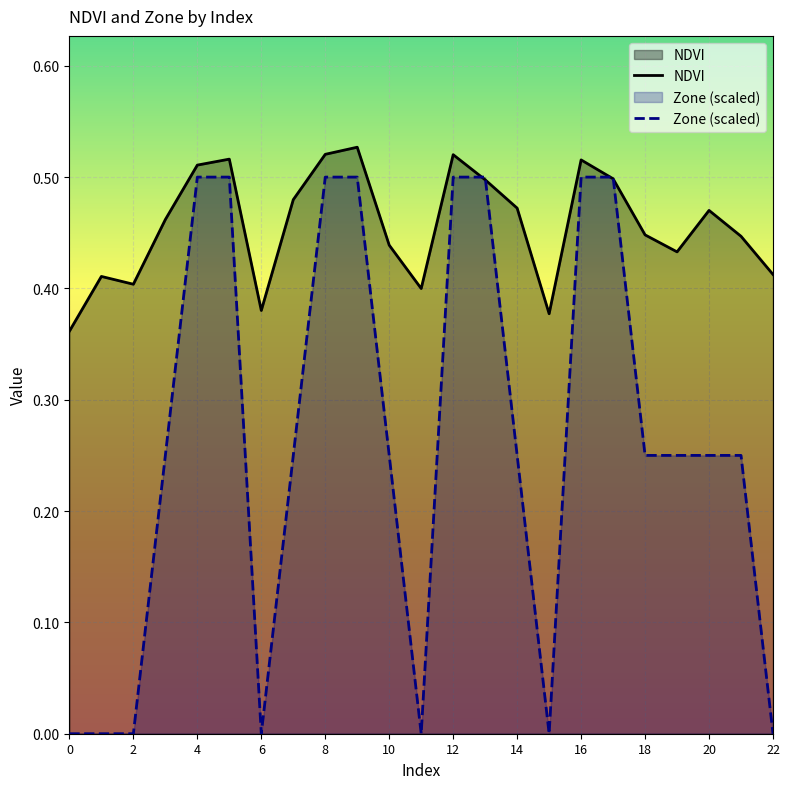

What is the spread (max minus min) of values at 14?

0.2